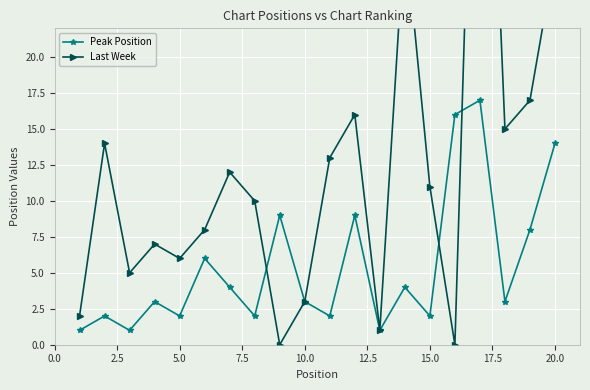

What are all the series names shown in the legend?

Peak Position, Last Week